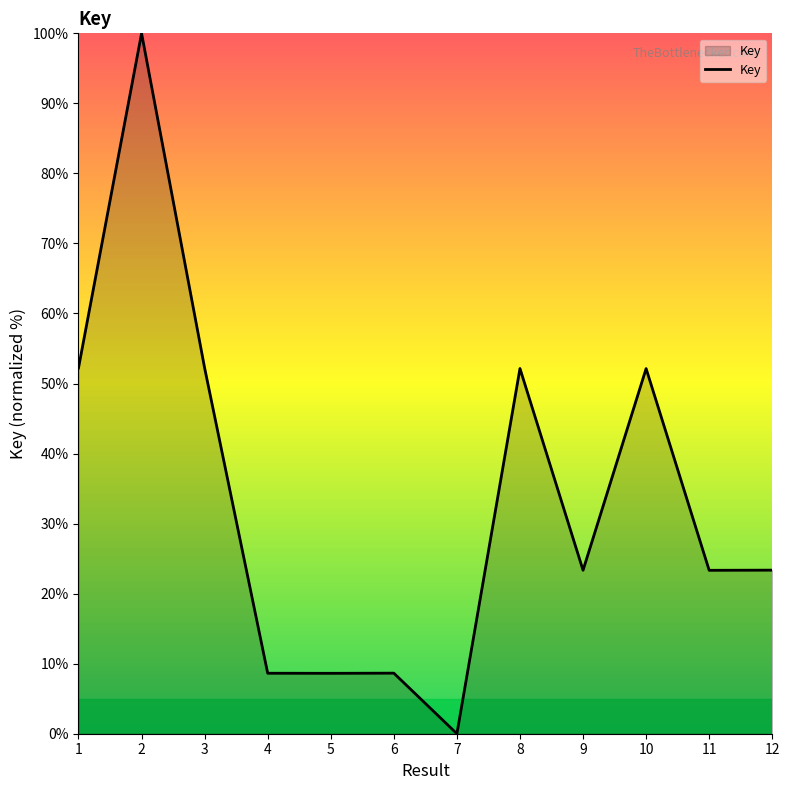

What is the change in value from 1 to 4?

-43.6